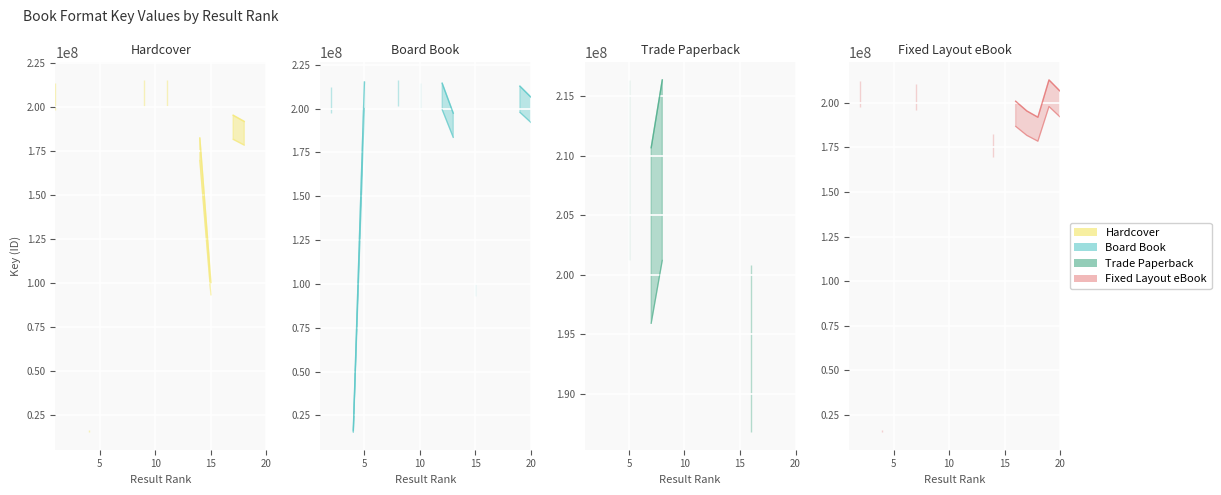

At which label is Fixed Layout eBook closest to 106397725?

14